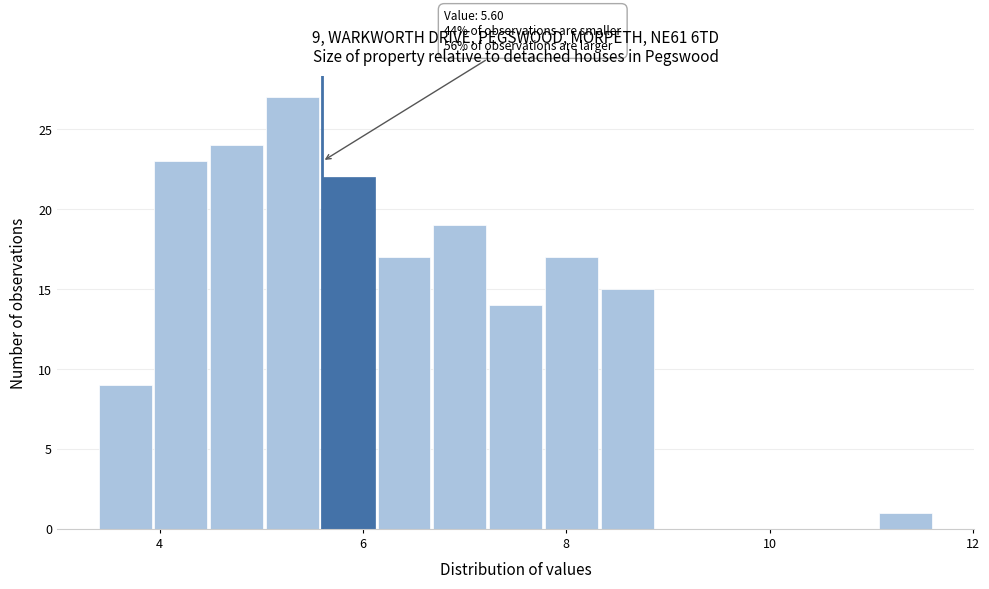

Read against the x-axis, roughly where is the centre of the tallest bar?

5.4